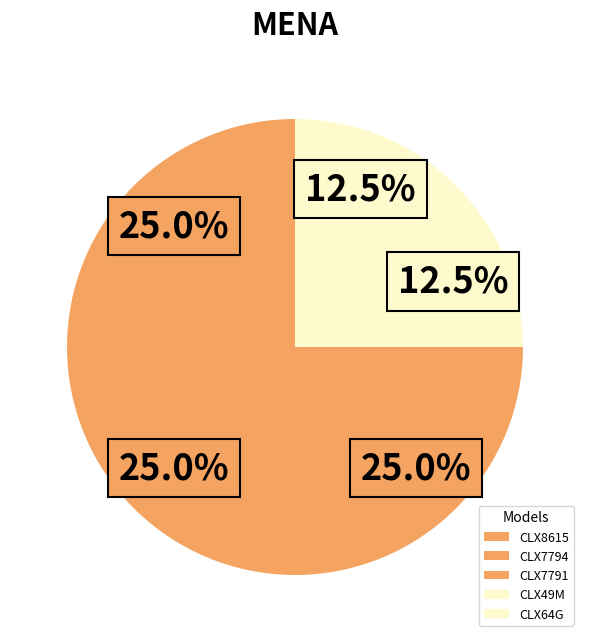

To the nearest percent, what portion does CLX7791 represent?

25%